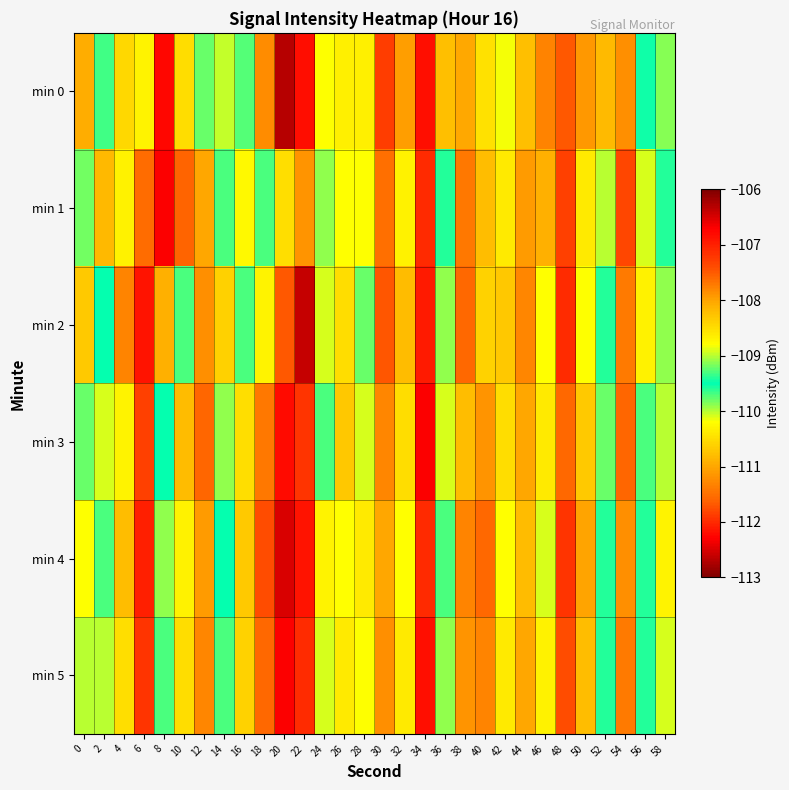

How many distinct data groups are displayed?

6